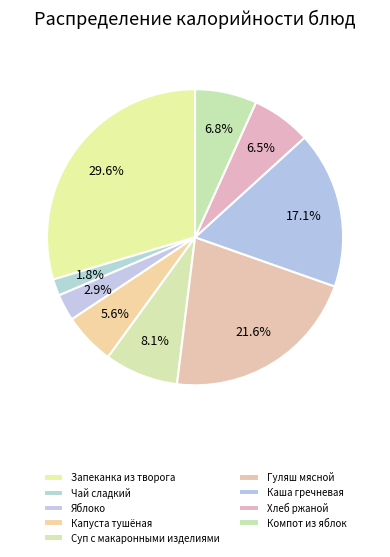

What portion of the pie excludes Каша гречневая?

82.9%